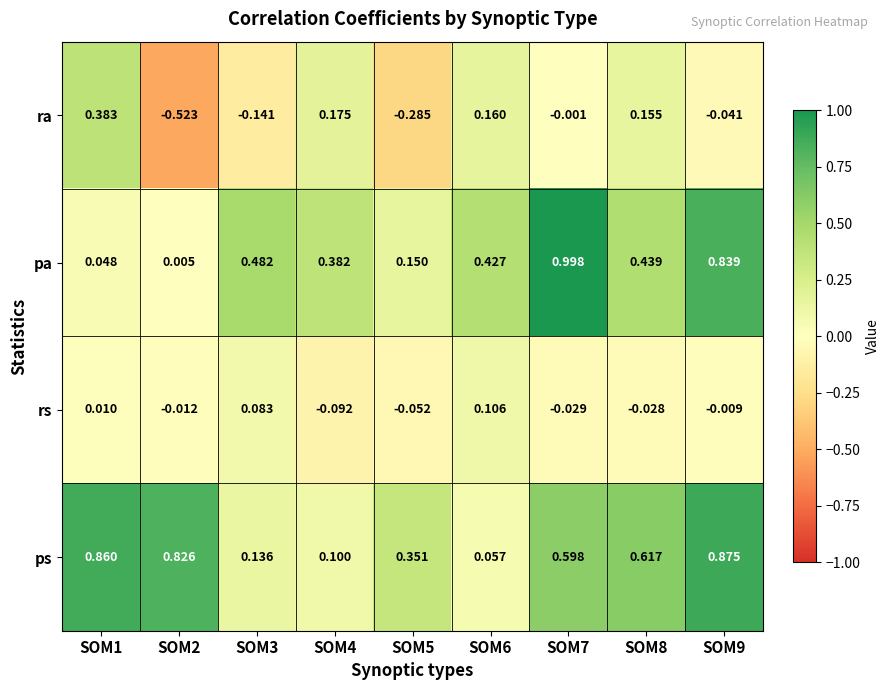

Which series changed the most between SOM5 and SOM6?

ra